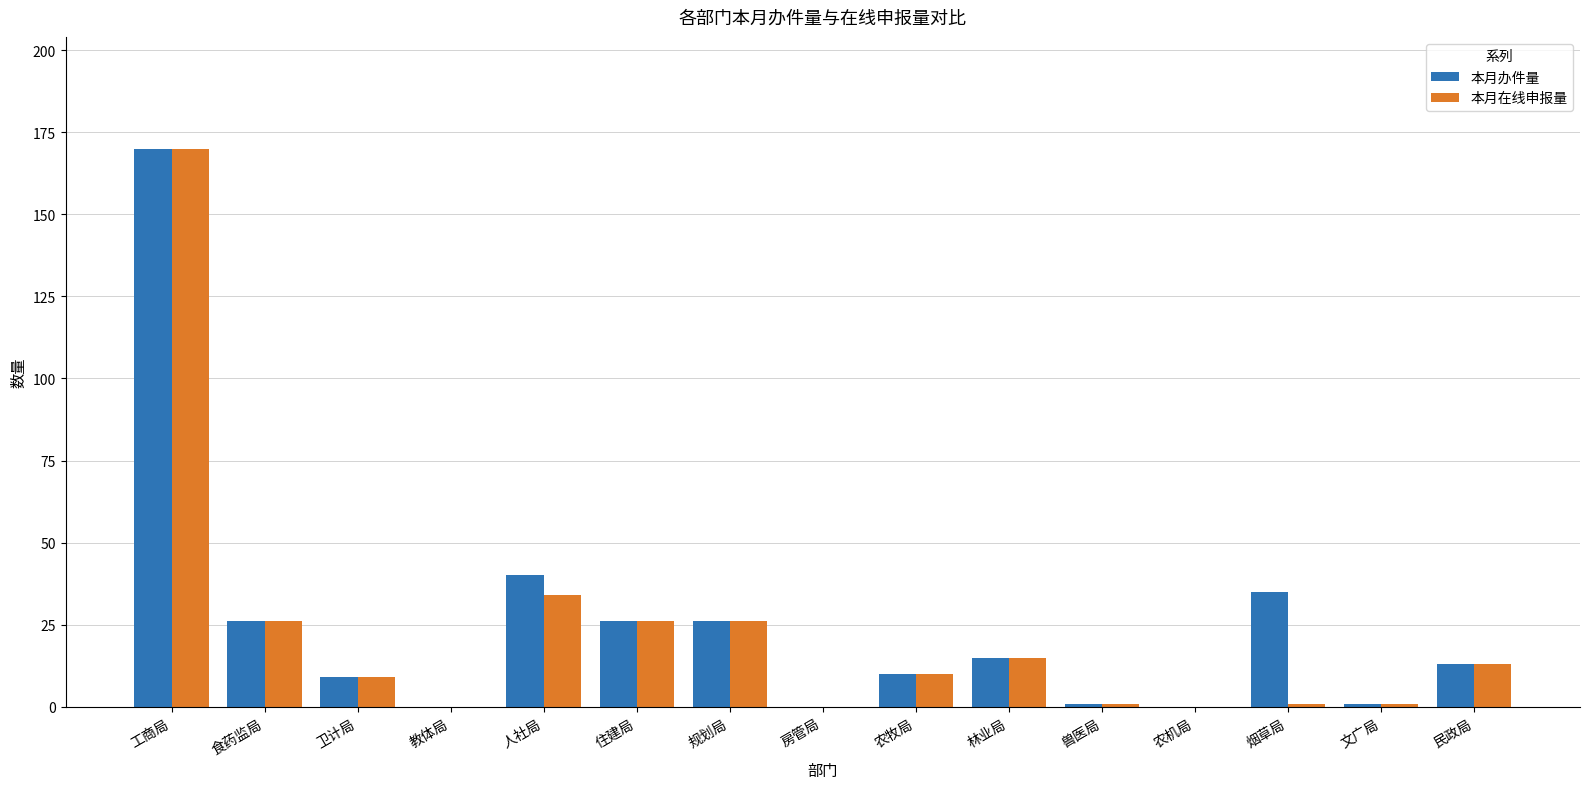

At which label does 本月办件量 first exceed 13?

工商局